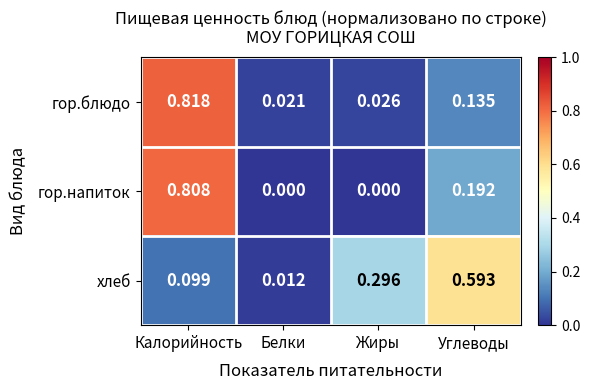

Count the number of data series in this chart.

3